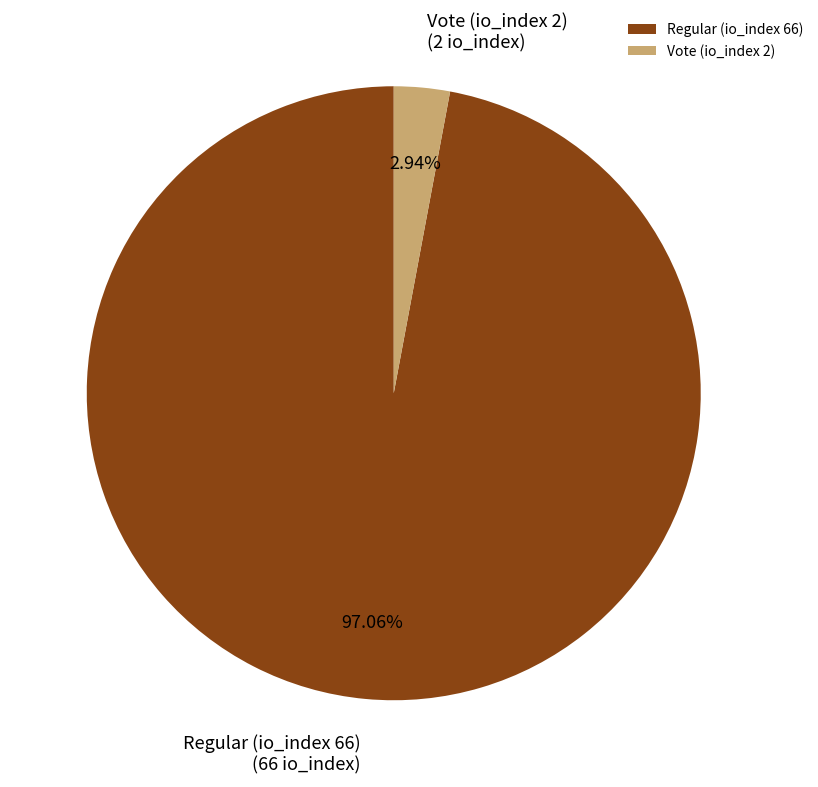

Count the number of slices in the pie.

2